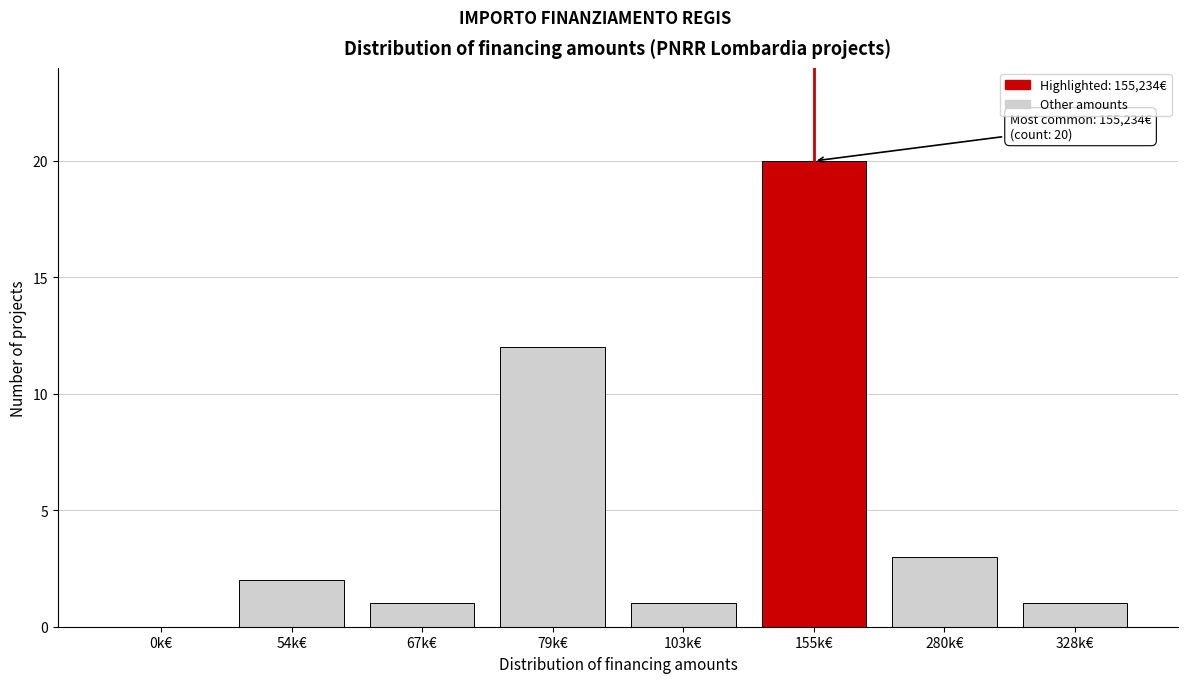

Reading left to right, what are all the values shown in this chart?

0k€=0	54k€=2	67k€=1	79k€=12	103k€=1	155k€=20	280k€=3	328k€=1